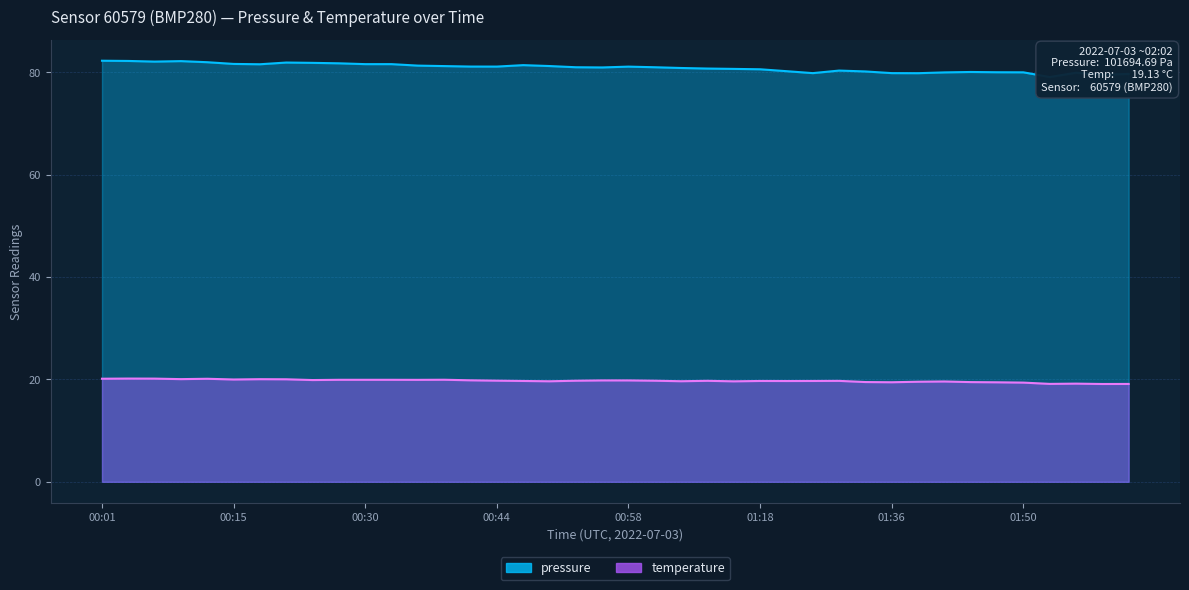

At which category does temperature reach its first local peak?

00:04